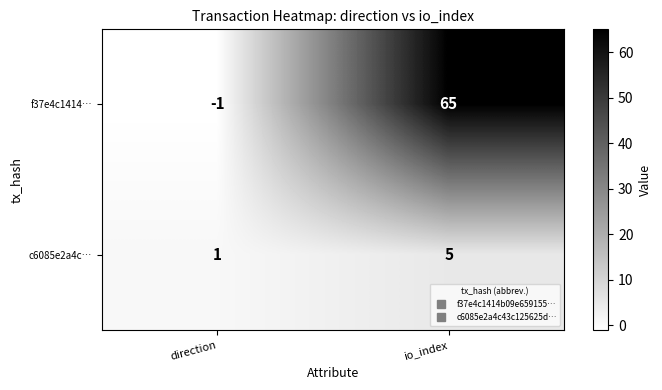

Rank the series by their maximum value, from highest to lowest.

f37e4c1414…, c6085e2a4c…